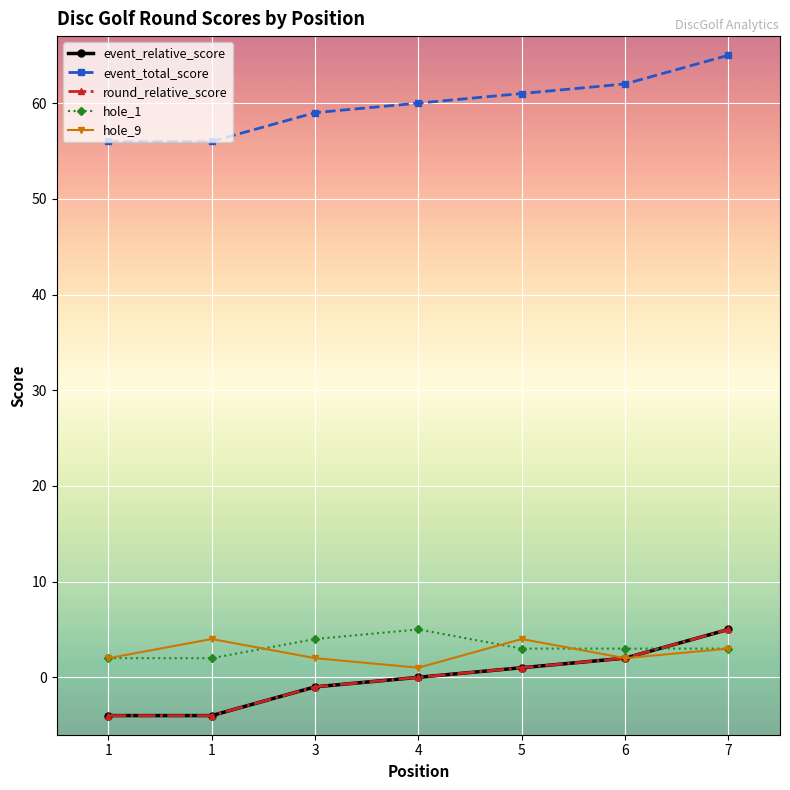

Reading left to right, transcribe all the data shown in this chart.

event_relative_score: 1=-4	1=-4	3=-1	4=0	5=1	6=2	7=5
event_total_score: 1=56	1=56	3=59	4=60	5=61	6=62	7=65
round_relative_score: 1=-4	1=-4	3=-1	4=0	5=1	6=2	7=5
hole_1: 1=2	1=2	3=4	4=5	5=3	6=3	7=3
hole_9: 1=2	1=4	3=2	4=1	5=4	6=2	7=3